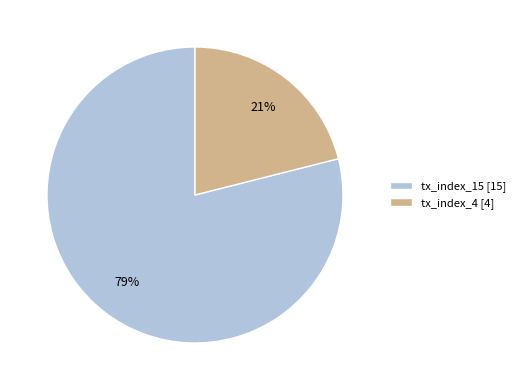

Count the number of slices in the pie.

2